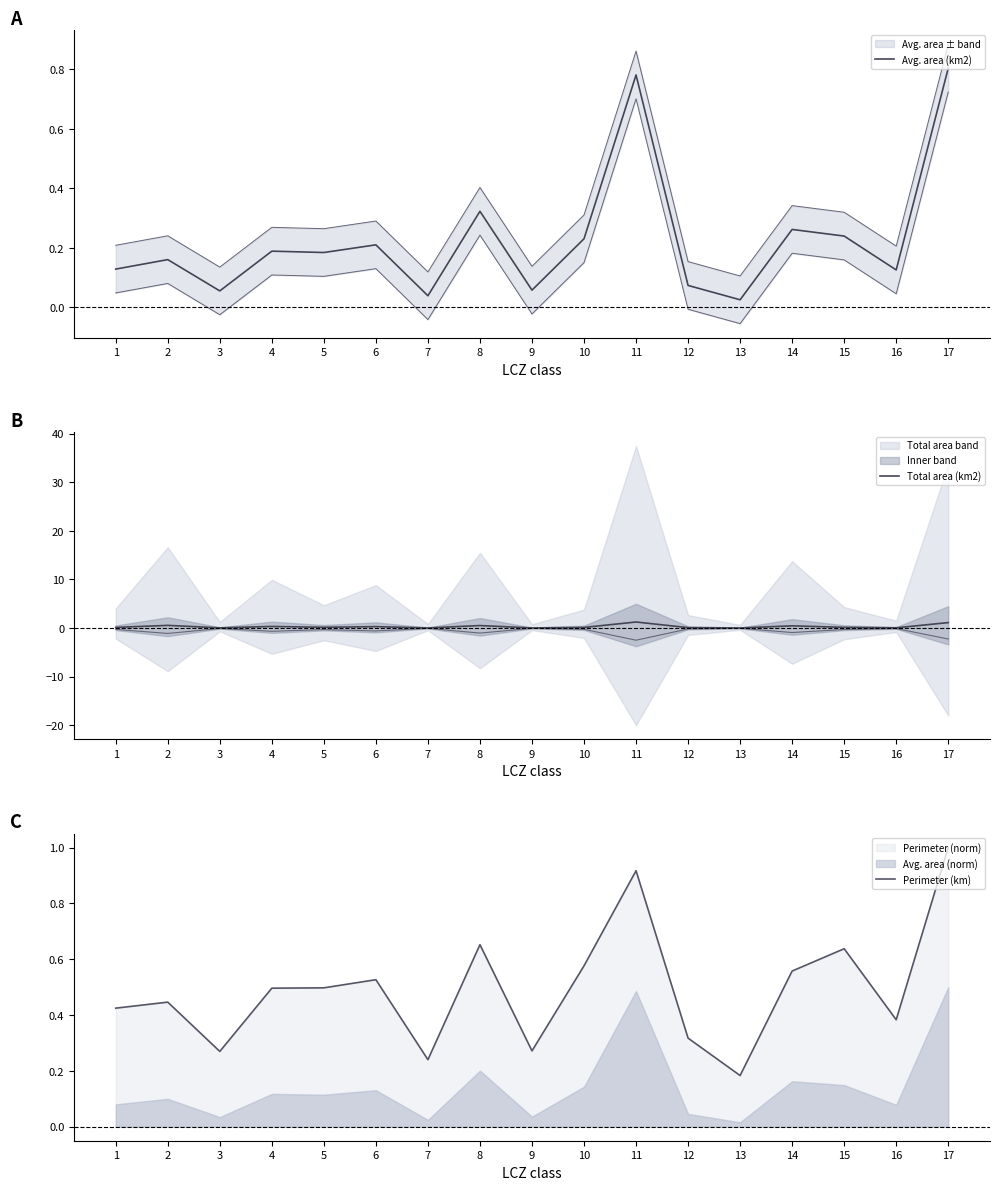

At 15, list the series in order from largest to smallest.

Perimeter (km), Avg. area (km2), Total area (km2)